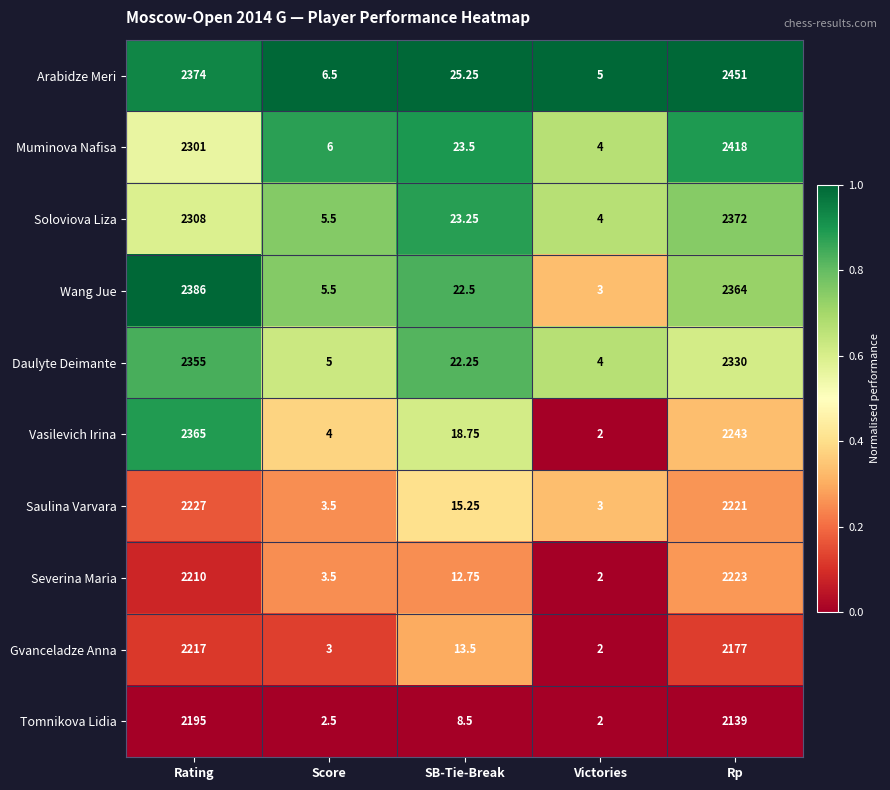

Rank the series by their maximum value, from highest to lowest.

Arabidze Meri, Muminova Nafisa, Wang Jue, Soloviova Liza, Vasilevich Irina, Daulyte Deimante, Saulina Varvara, Severina Maria, Gvanceladze Anna, Tomnikova Lidia